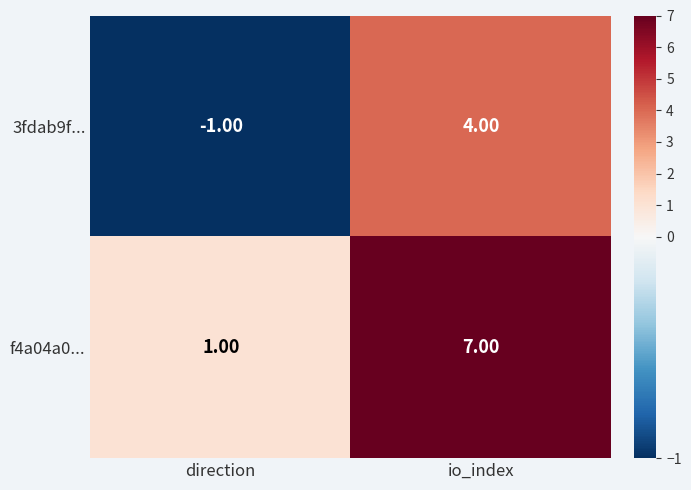

Between direction and io_index, which series saw the biggest shift?

f4a04a0...